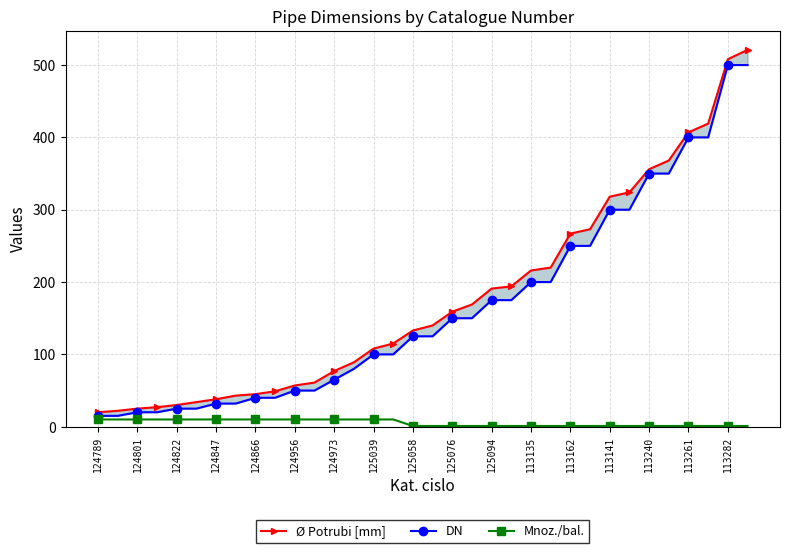

Is this an area chart (filled region under the line)?

No